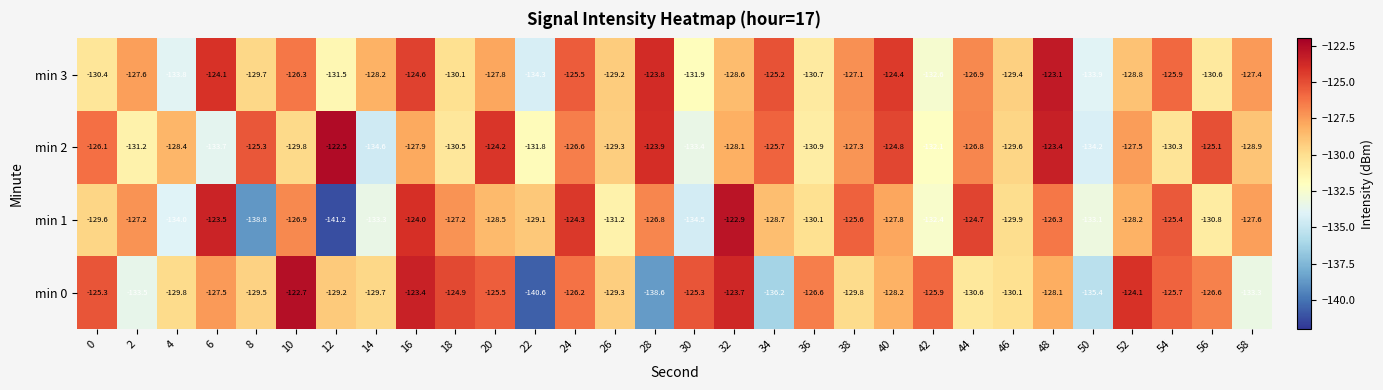

The value of min 1 at 4 is -36.8. True or false?

False